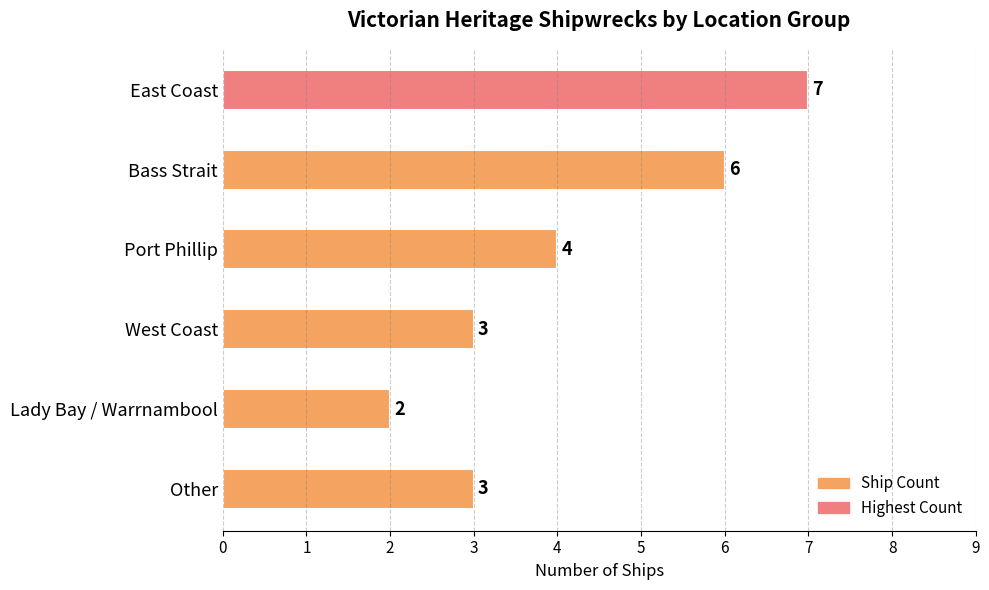

Is it true that the value at East Coast is 4?

False